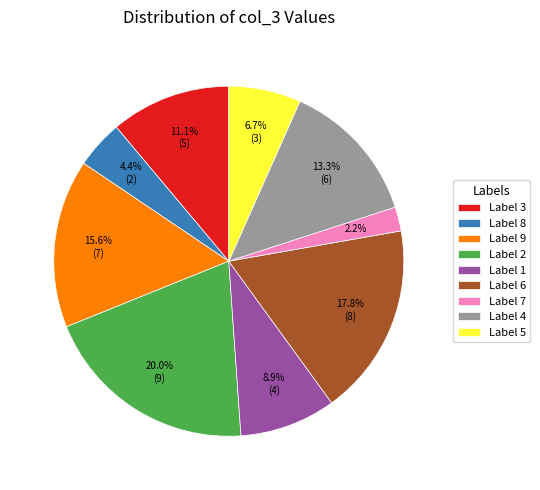

Between Label 3 and Label 5, which is larger?

Label 3